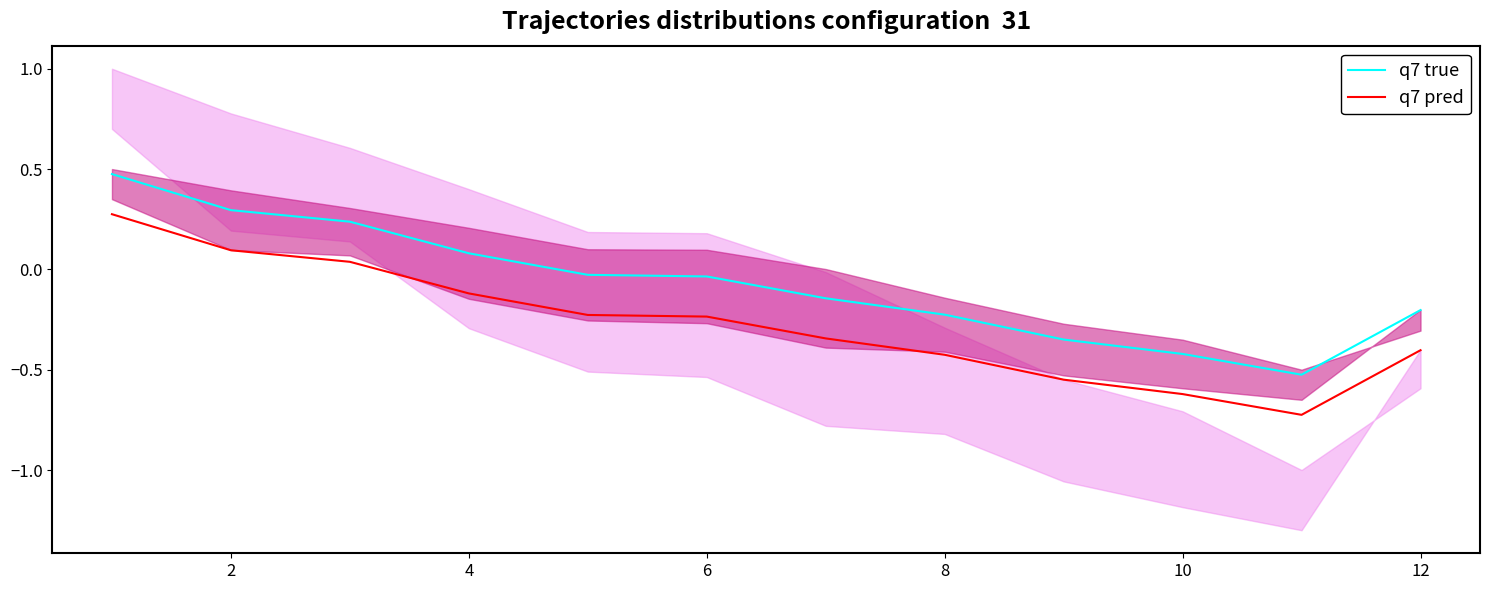

What is the maximum value for q7 true?

0.5